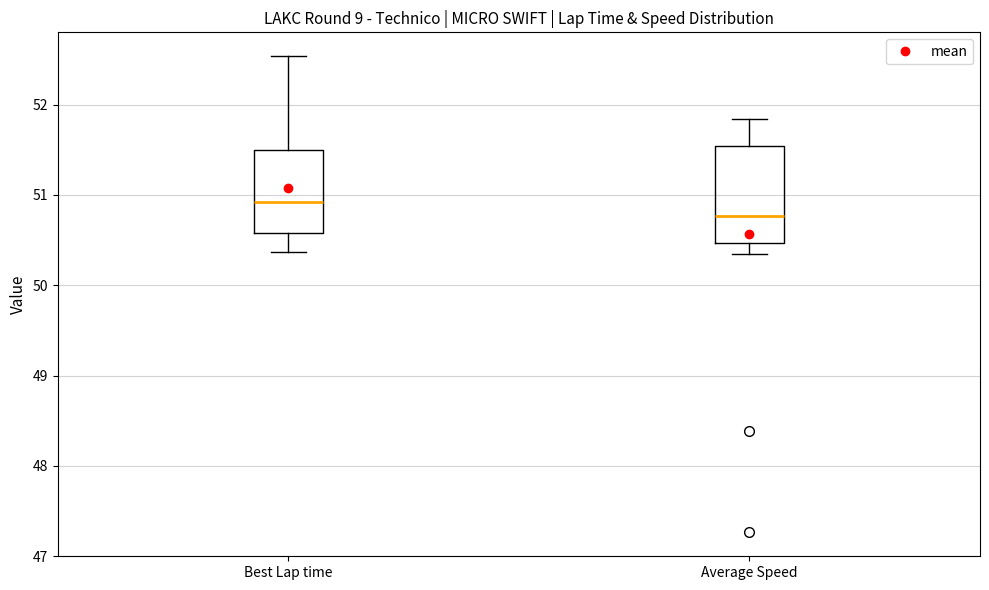

Where does the lower whisker of the box for Best Lap time end on the y-axis? The values are not printed on the chart, so give them approximately, as read against the axis.

50.4